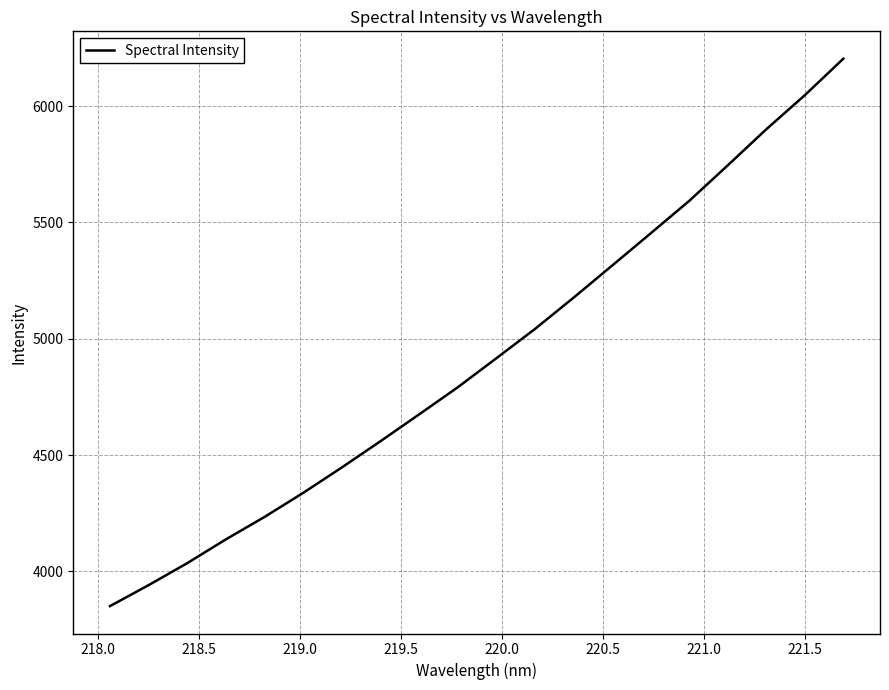

What is the maximum value shown in the chart?

6203.6